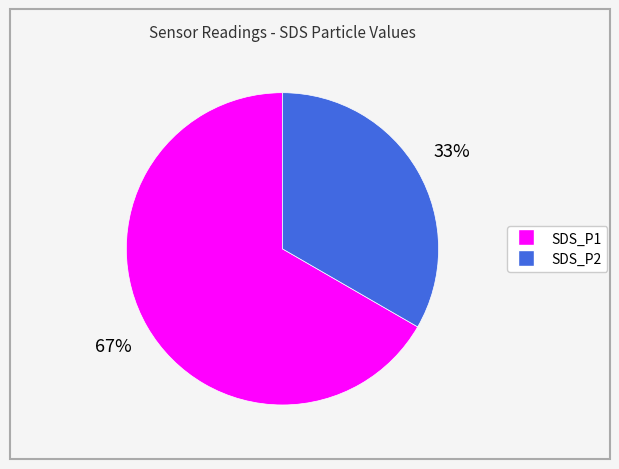

Is it true that SDS_P2 is 33% of the pie?

True